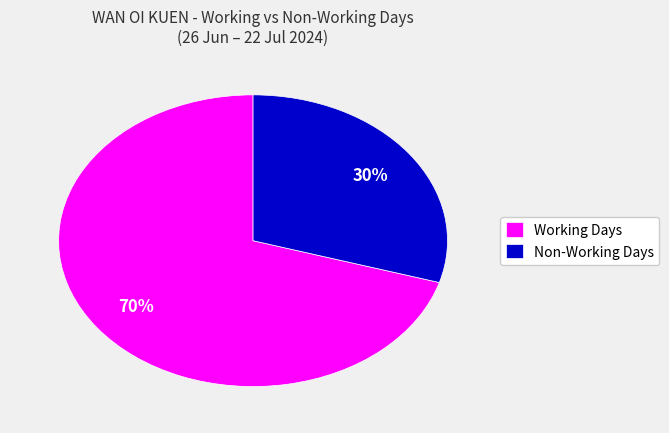

Between Non-Working Days and Working Days, which is larger?

Working Days